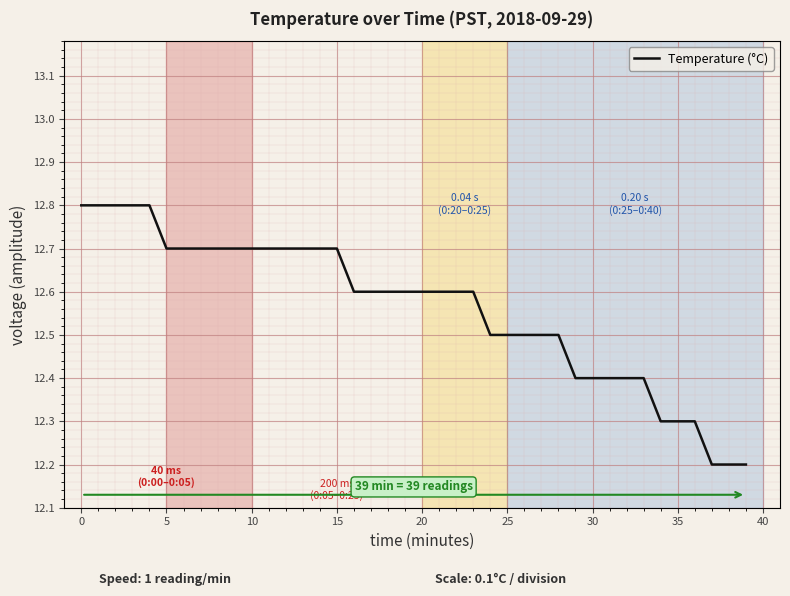

What is the maximum value shown in the chart?

12.8